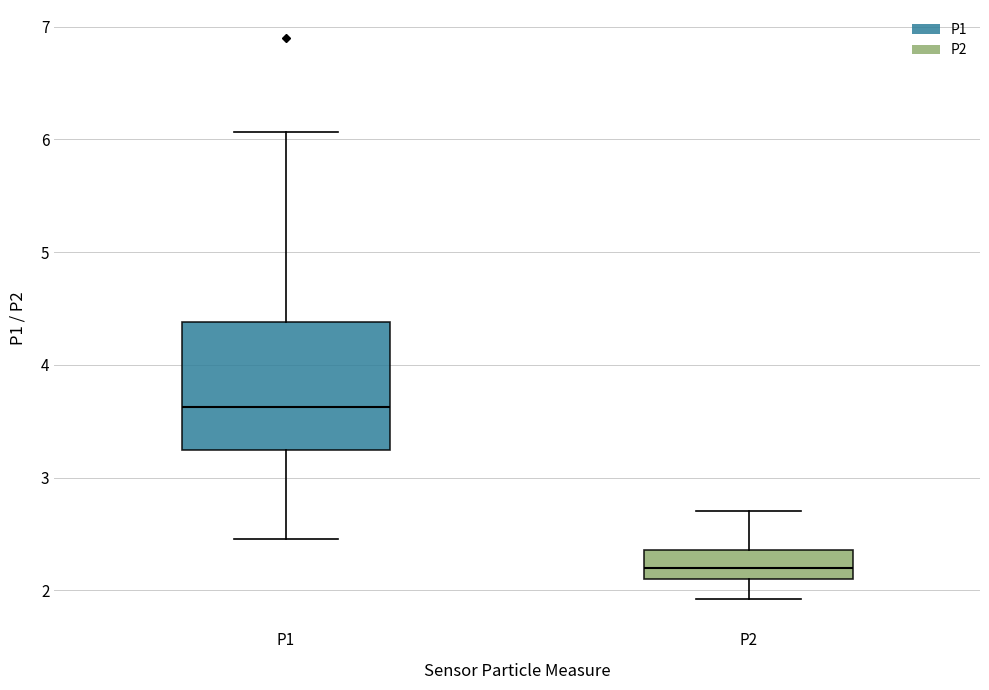

Which box's median line is the lowest?

P2